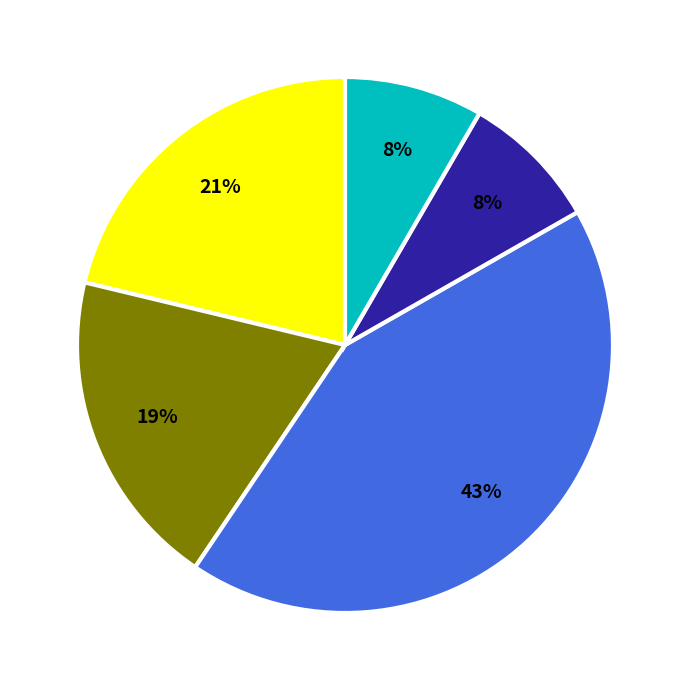

Count the number of slices in the pie.

5